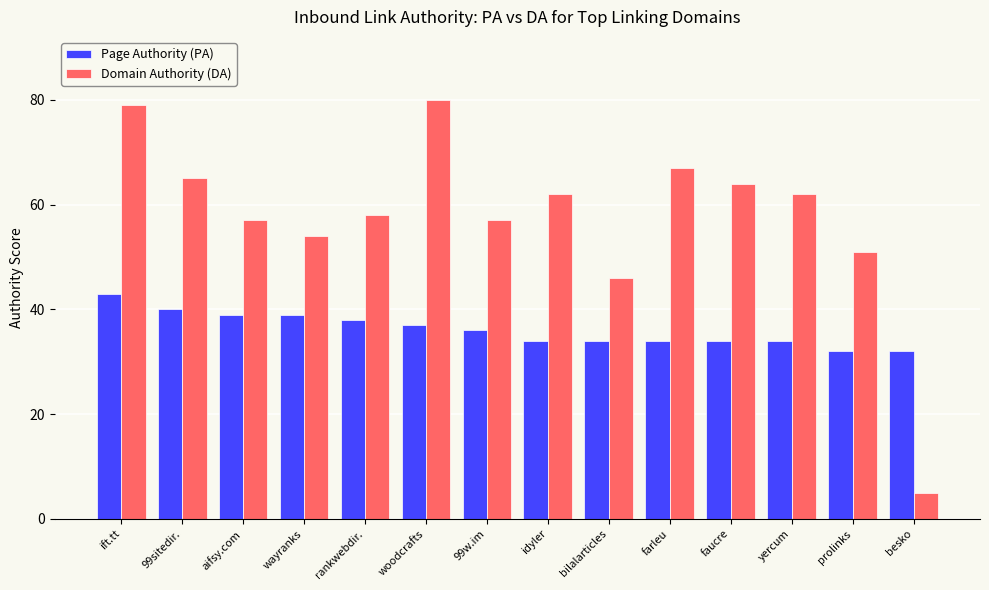

What is the approximate value of Page Authority (PA) at farleu, to the nearest 5?

35